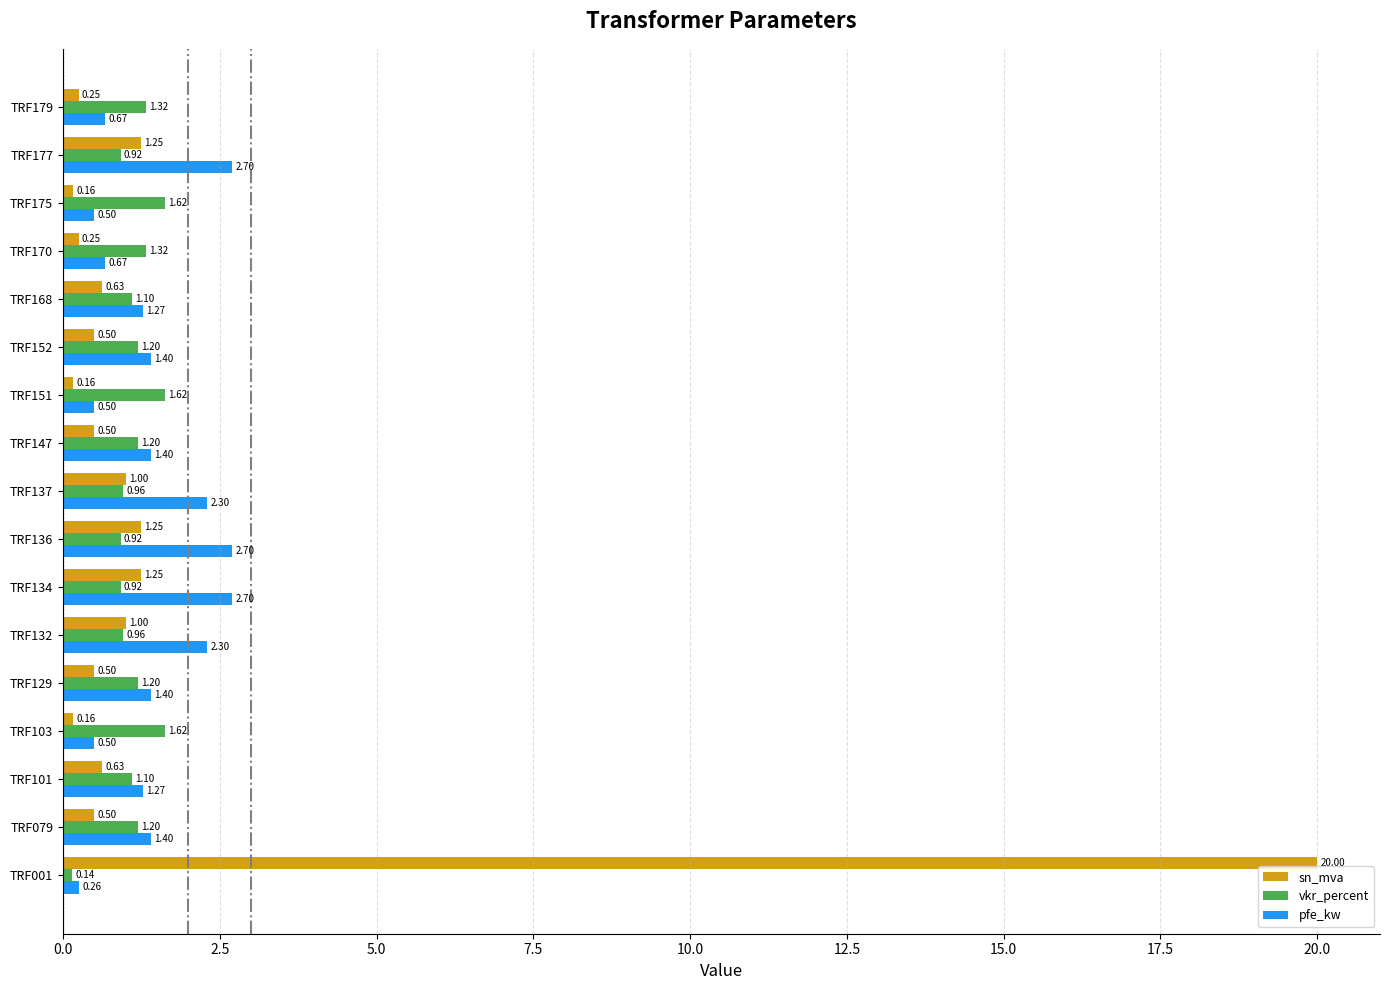

At TRF177, list the series in order from smallest to largest.

vkr_percent, sn_mva, pfe_kw